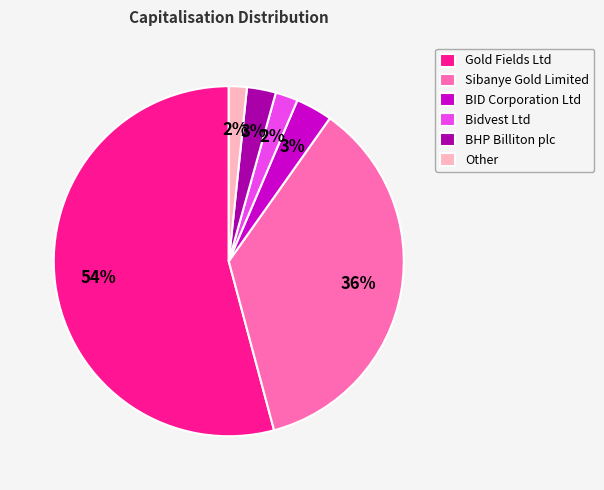

To the nearest percent, what is the average slice percentage?

17%